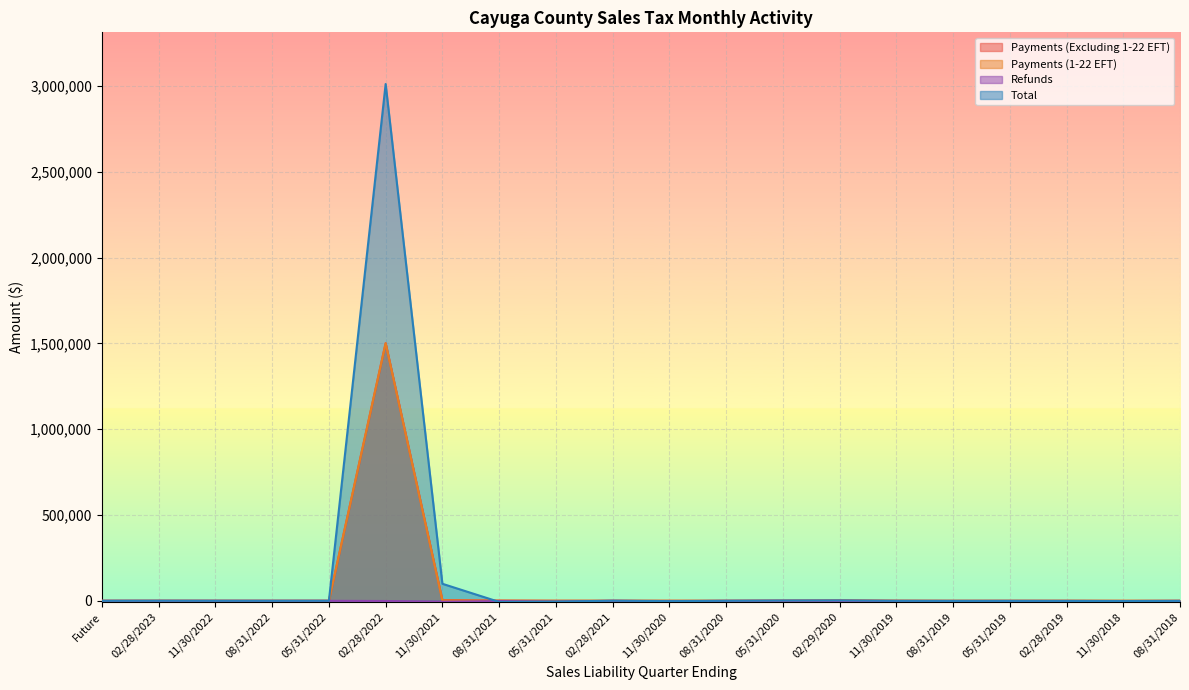

How many values in the Payments (1-22 EFT) series exceed 0?

3